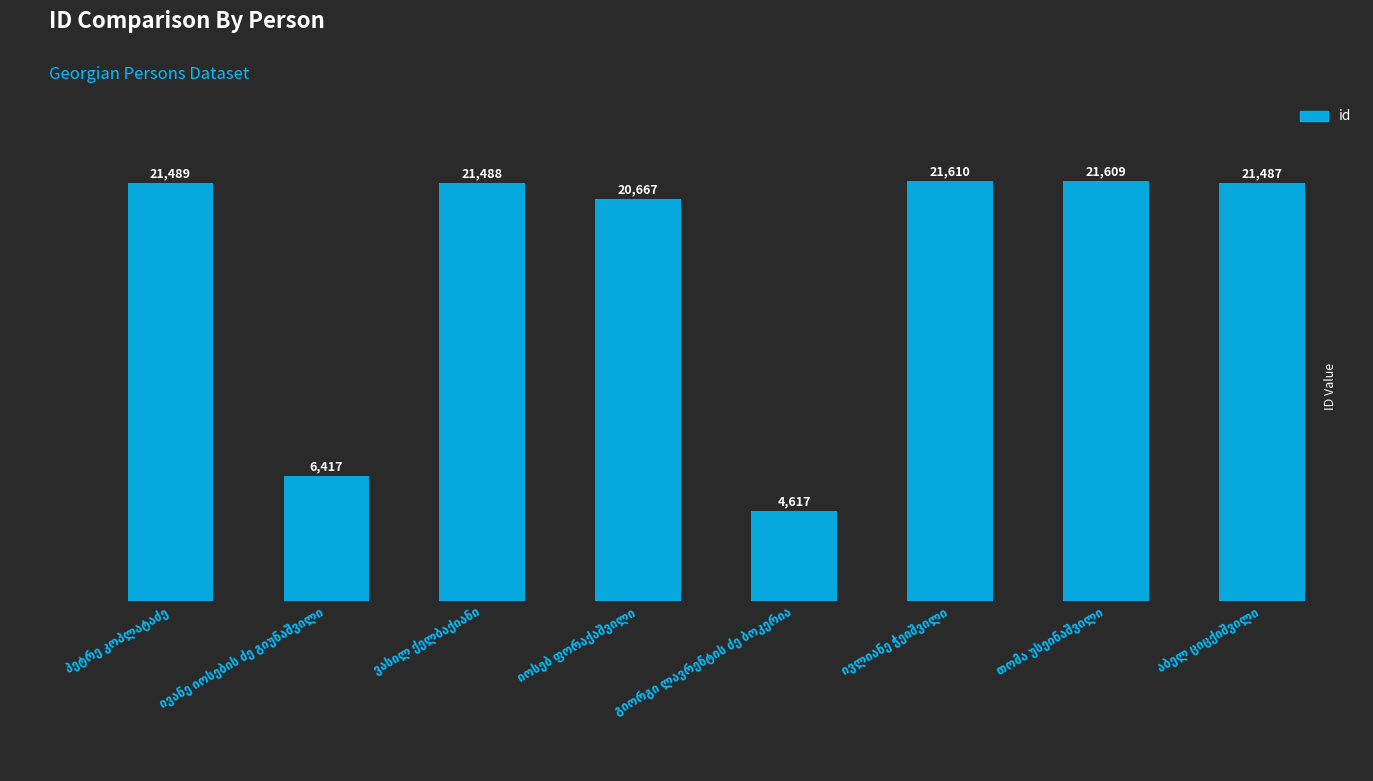

What is the sum of all values?

139384